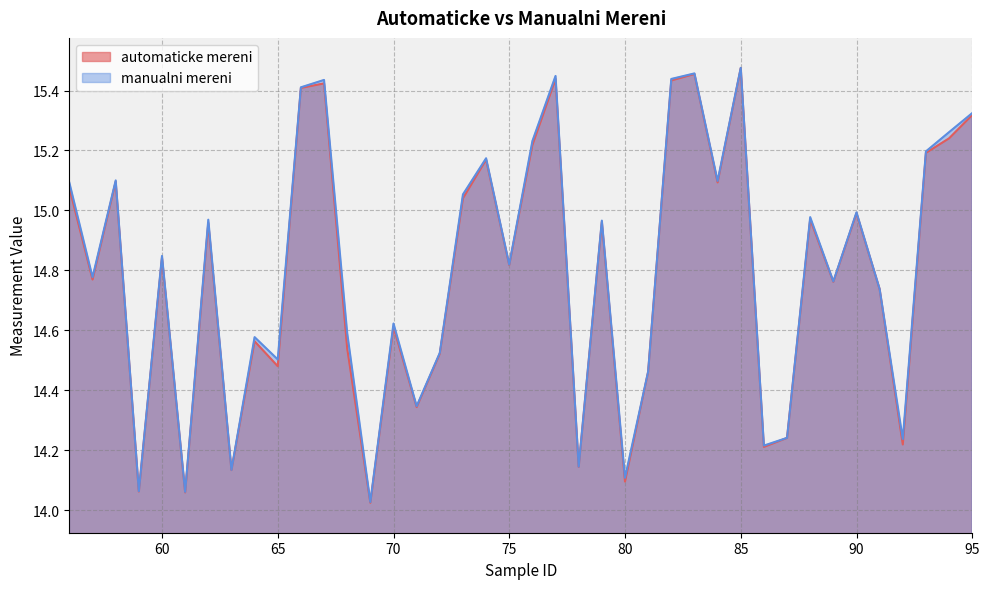

In automaticke mereni, how many points are lower than both neighbors (excluding endpoints)?

14